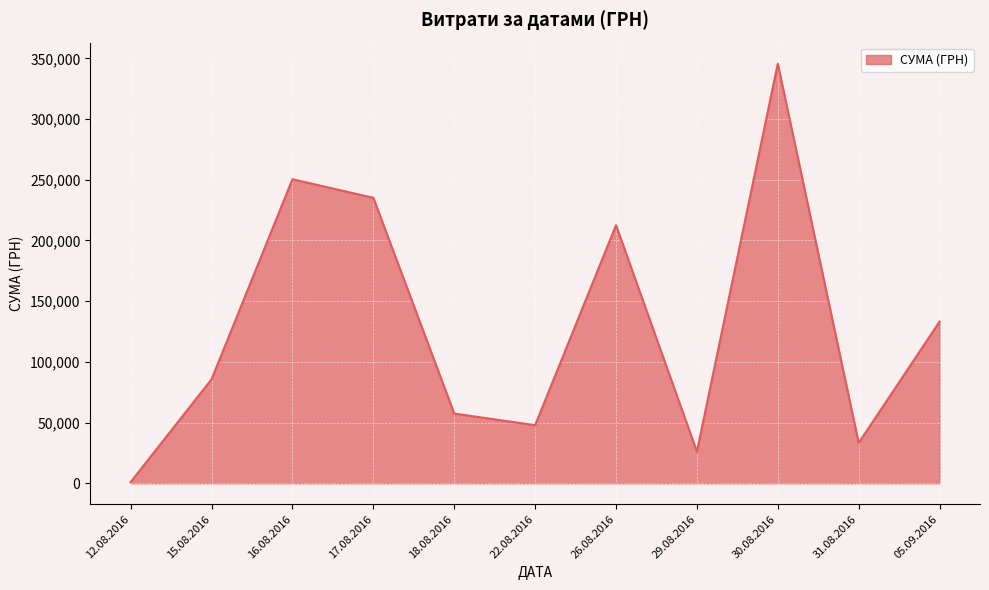

The value at 18.08.2016 is 21652.9. True or false?

False